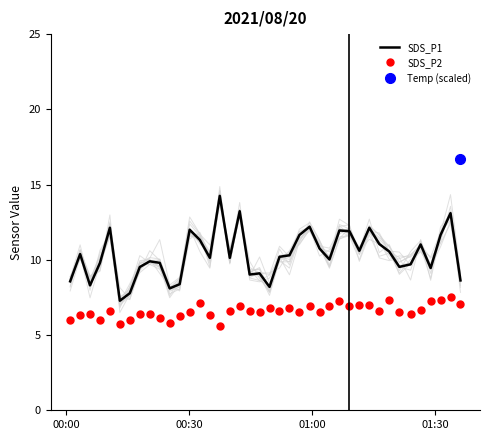

True or false: SDS_P2 and SDS_P1 intersect in this chart.

False